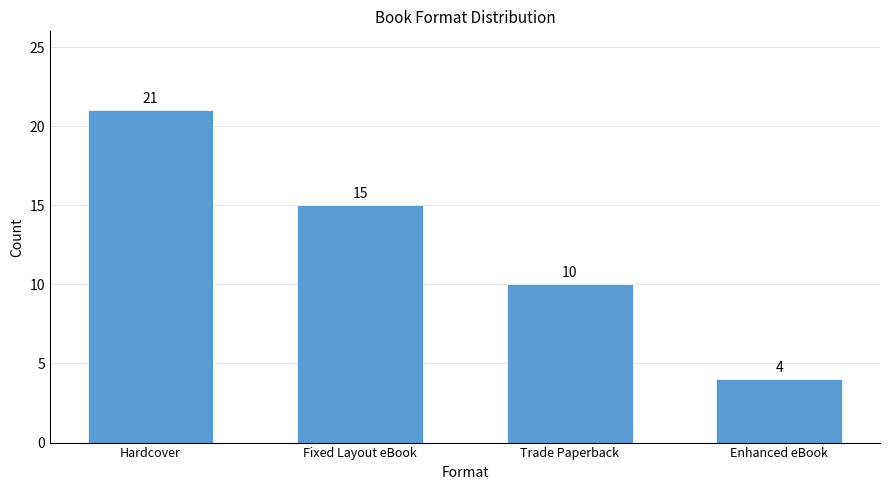

What is the label of the 1st bar from the left?

Hardcover